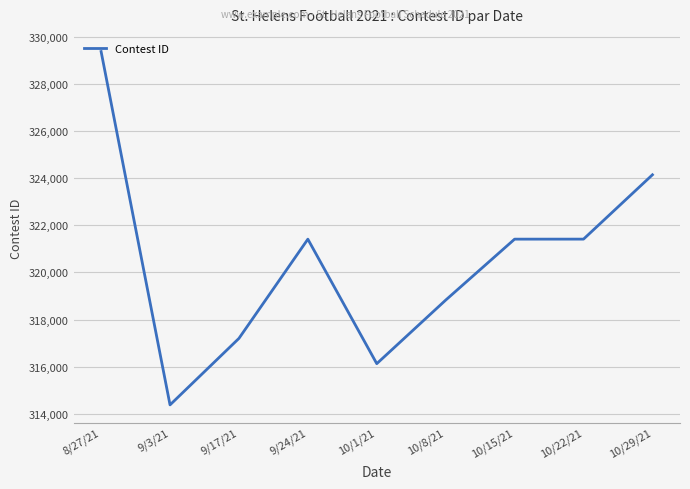

Which category has the lowest value across all series?

9/3/21